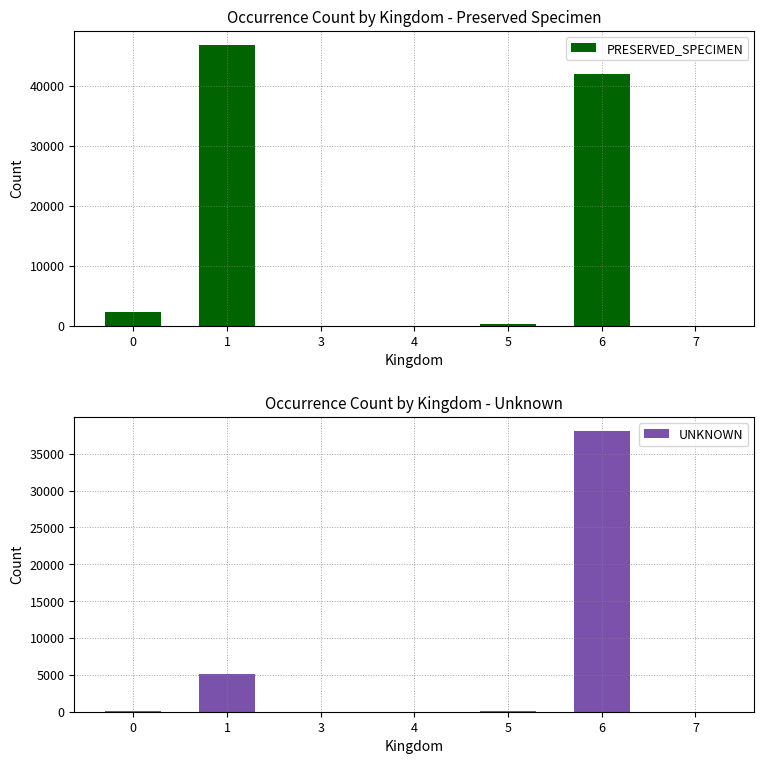

Rank the series by their maximum value, from highest to lowest.

PRESERVED_SPECIMEN, UNKNOWN